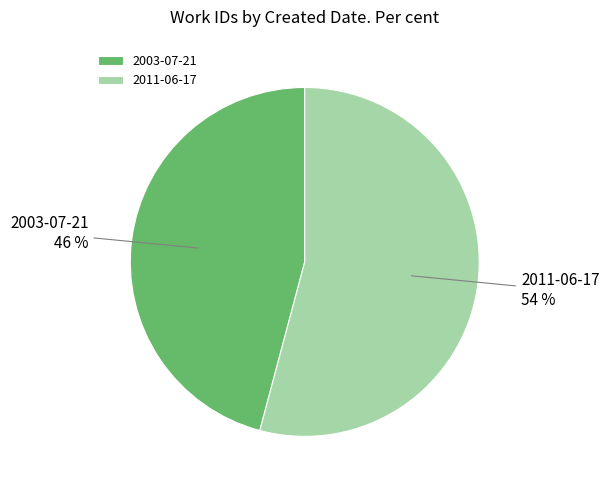

Do 2003-07-21 and 2011-06-17 together represent more than half of the pie?

Yes